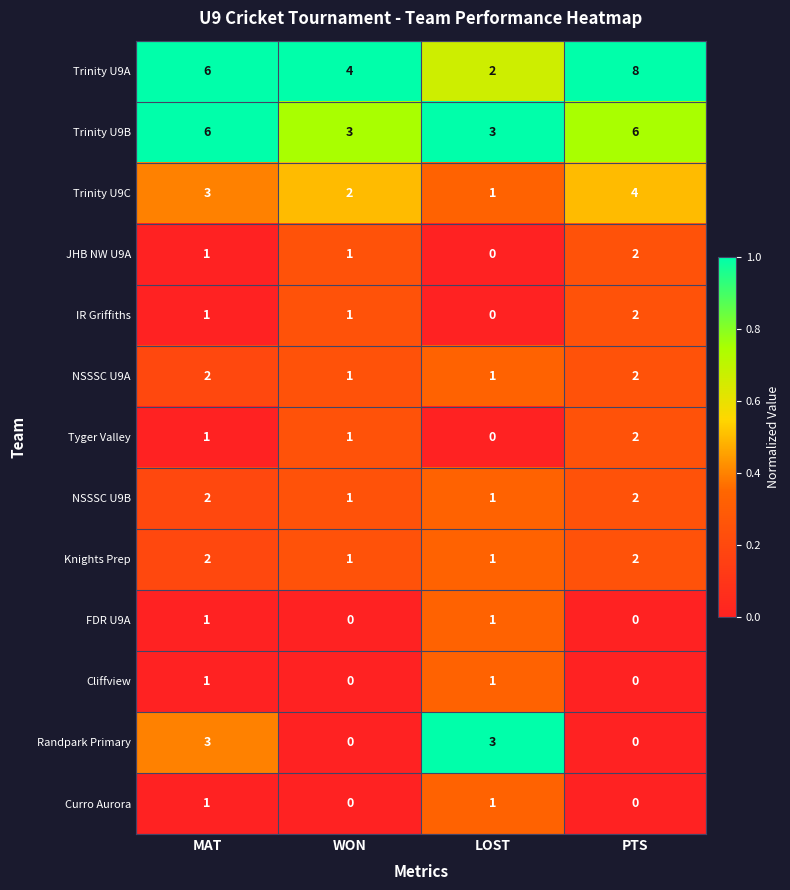

How many data points does each series have?

4